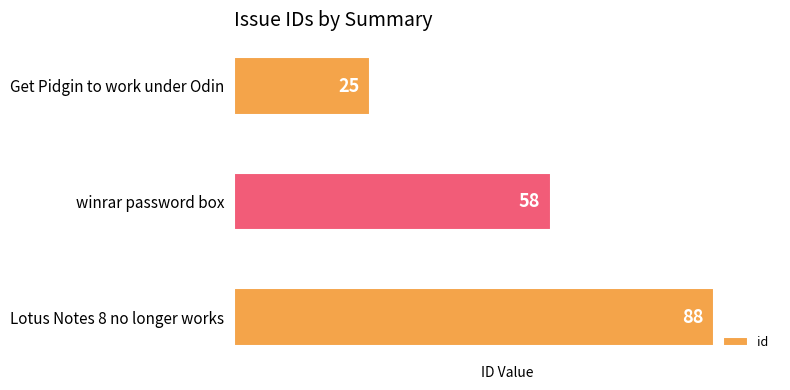

What is the change in value from Get Pidgin to work under Odin to Lotus Notes 8 no longer works?

+63